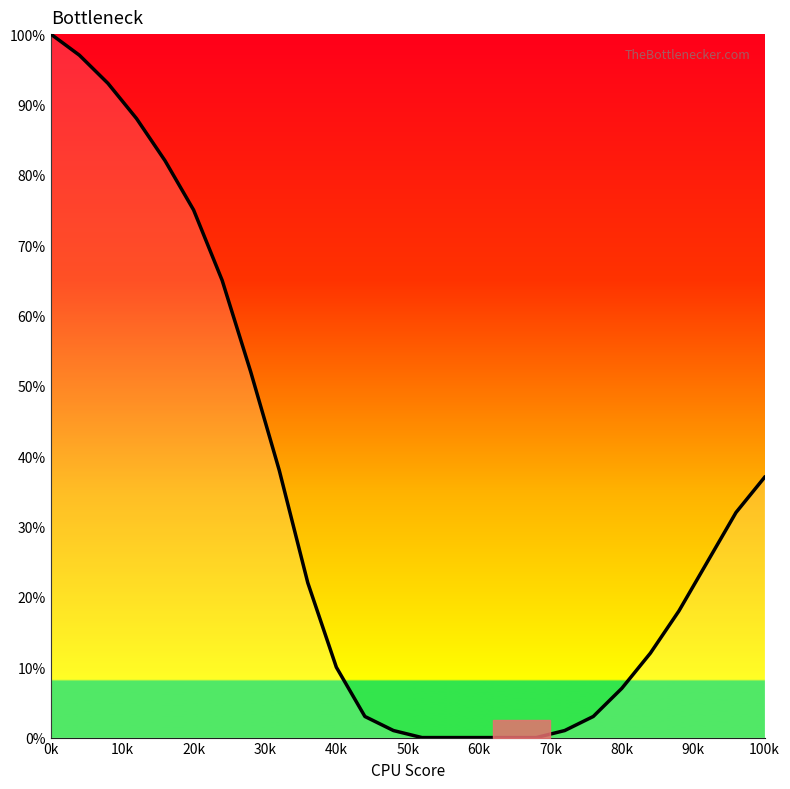

What is the average value?

33